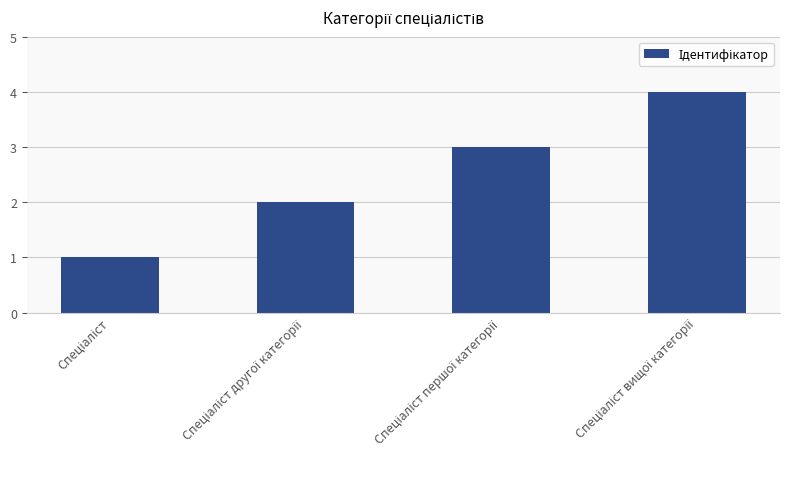

What is the difference between the maximum and minimum values?

3